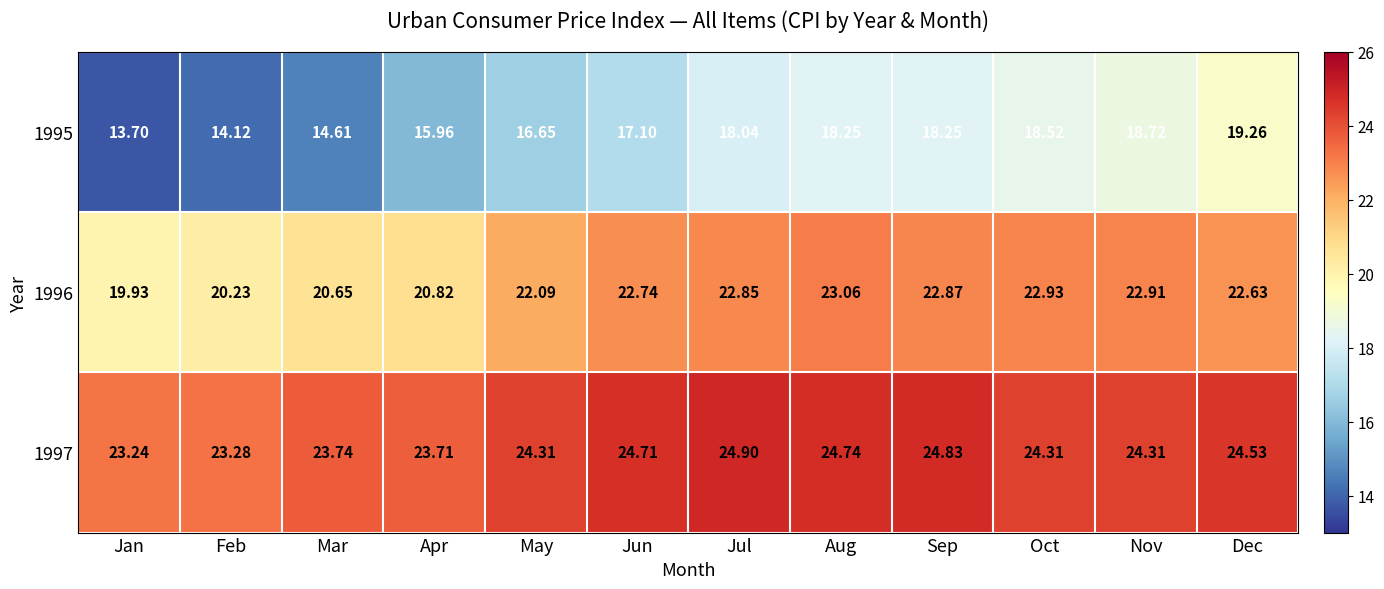

Where does the 1996 series first go above 22?

May